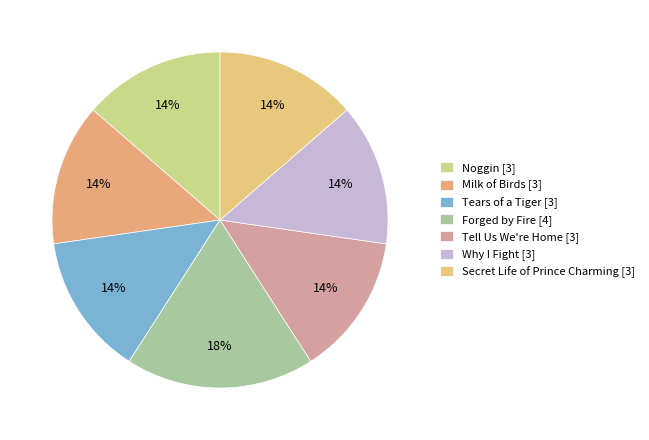

Count the number of slices in the pie.

7